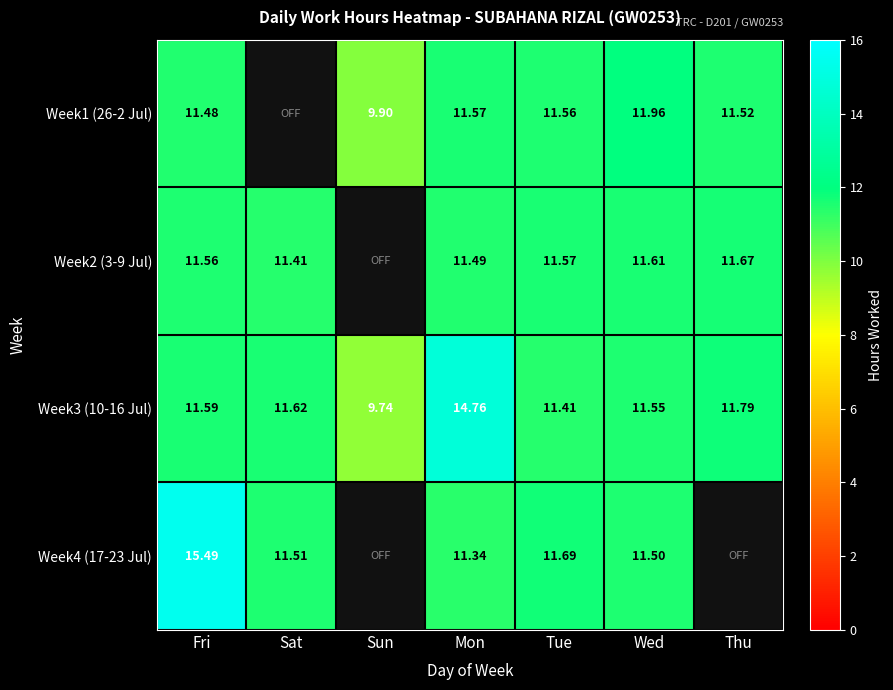

List the labels in order of Week3 (10-16 Jul) value, smallest first.

Sun, Tue, Wed, Fri, Sat, Thu, Mon